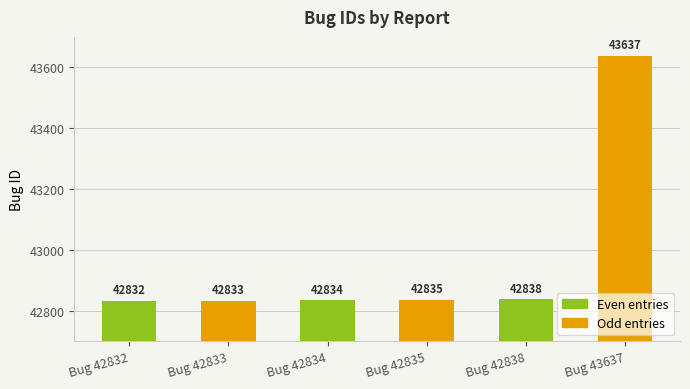

Reading left to right, extract all data points from this chart.

42832	42833	42834	42835	42838	43637